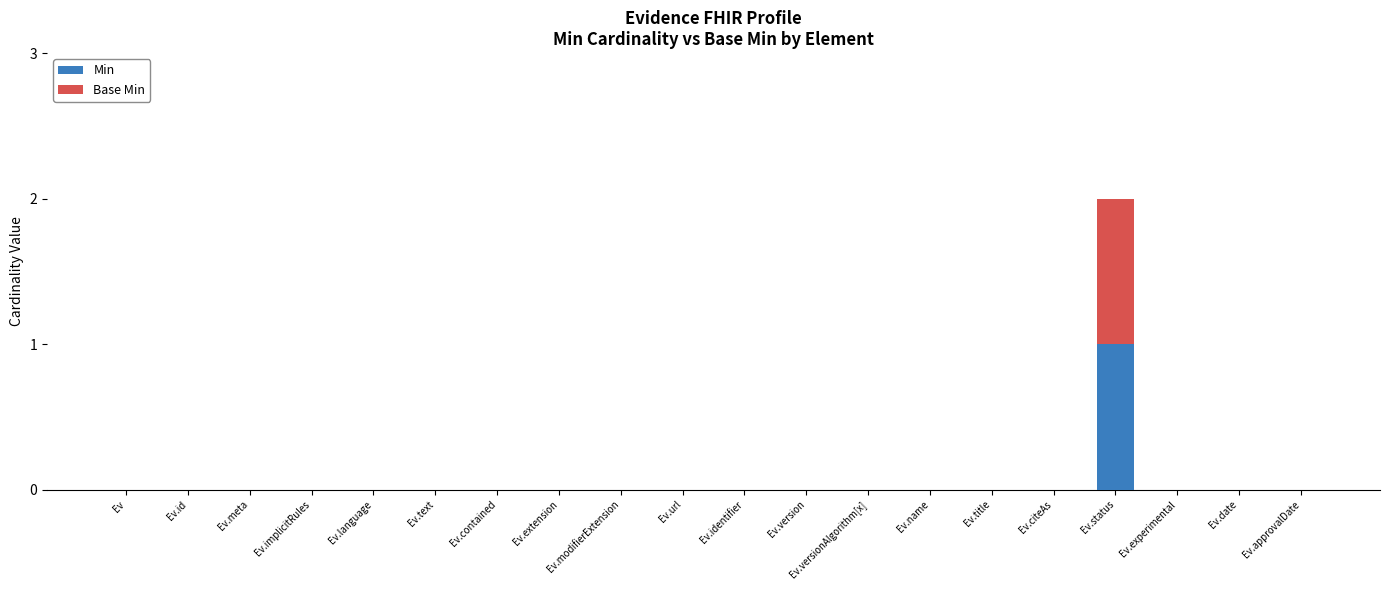

At which category is the sum across all series the highest?

Ev.status